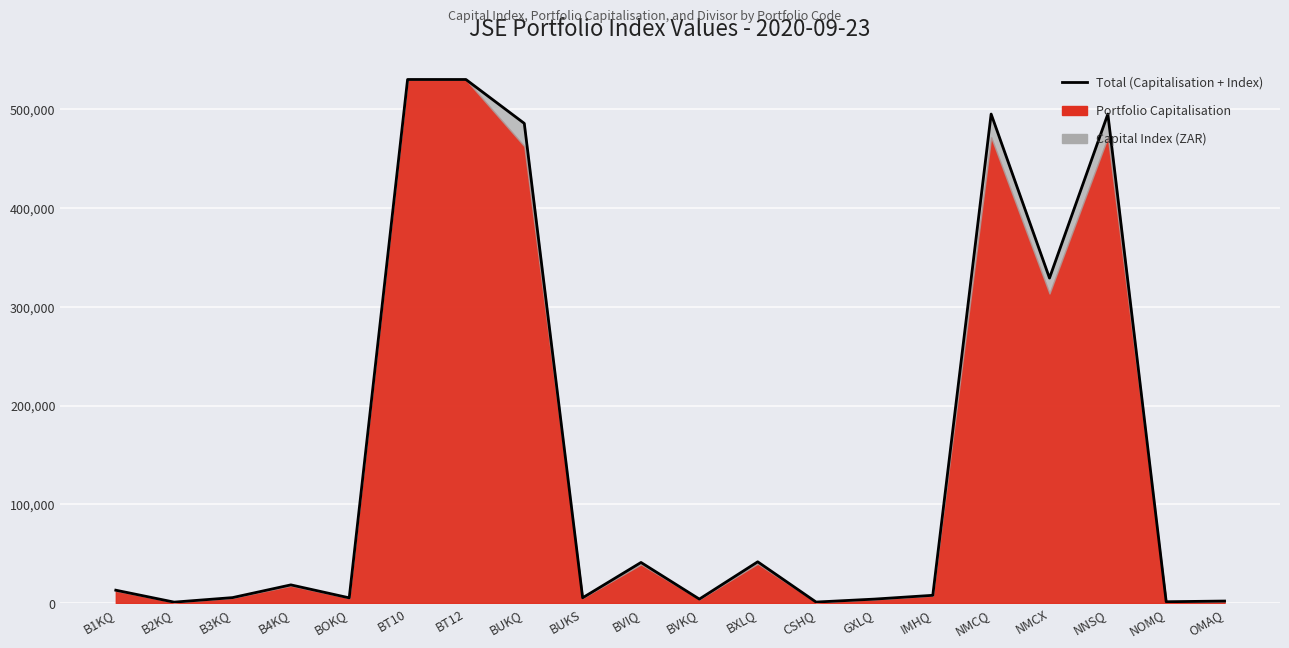

What is the sum of all values?

3017807.5